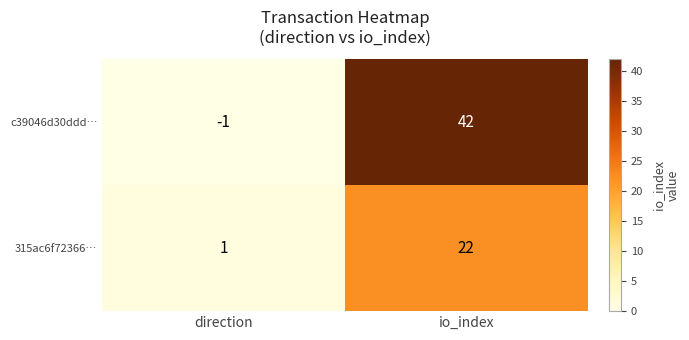

What is the total value across all series at io_index?

64